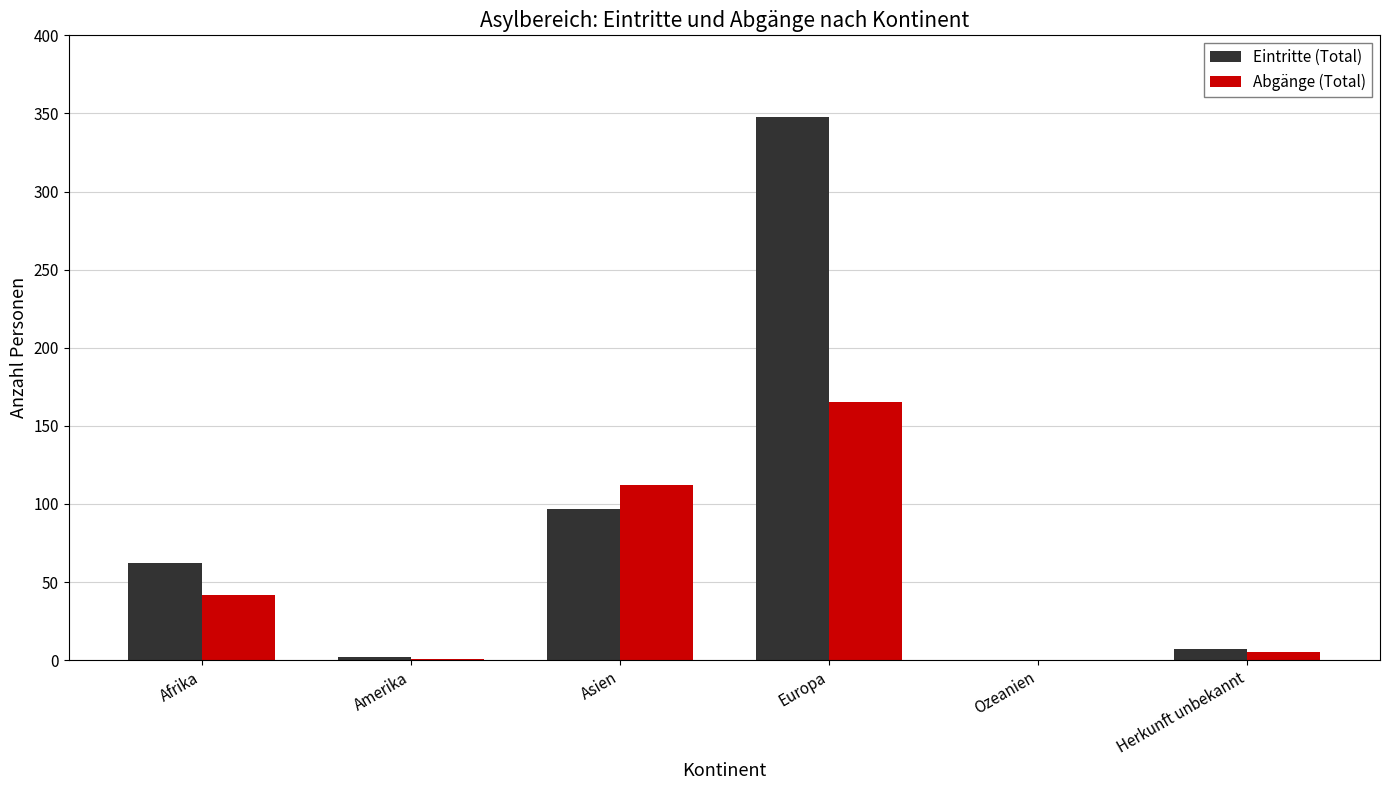

The value of Eintritte (Total) at Europa is 348. True or false?

True